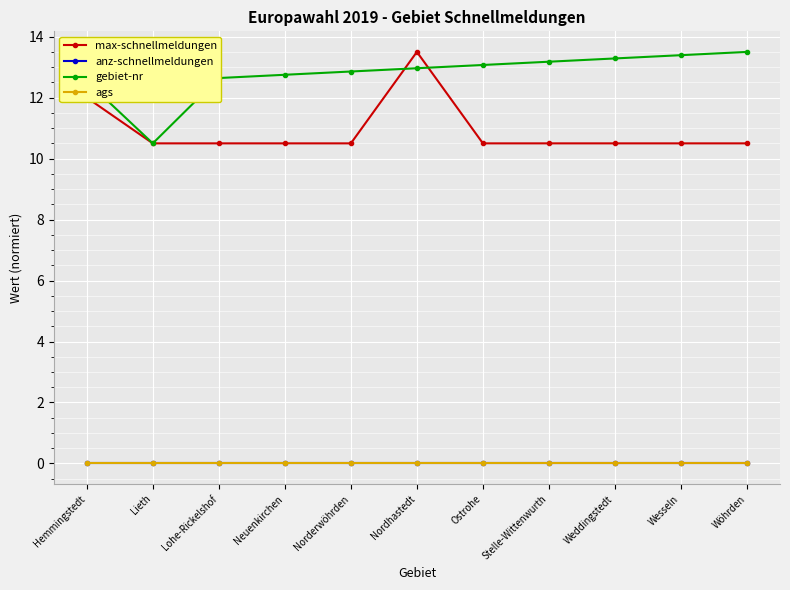

True or false: gebiet-nr and ags cross at least once.

False